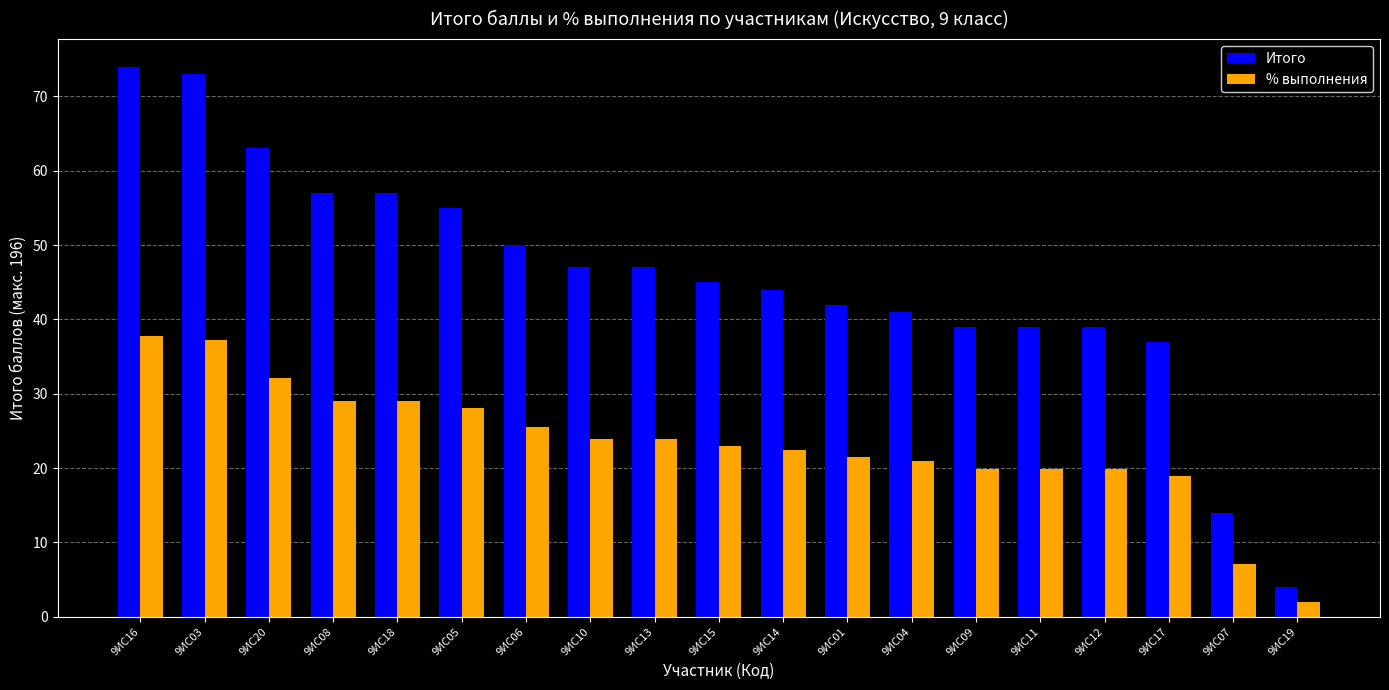

What is the maximum value shown in the chart?

74.0